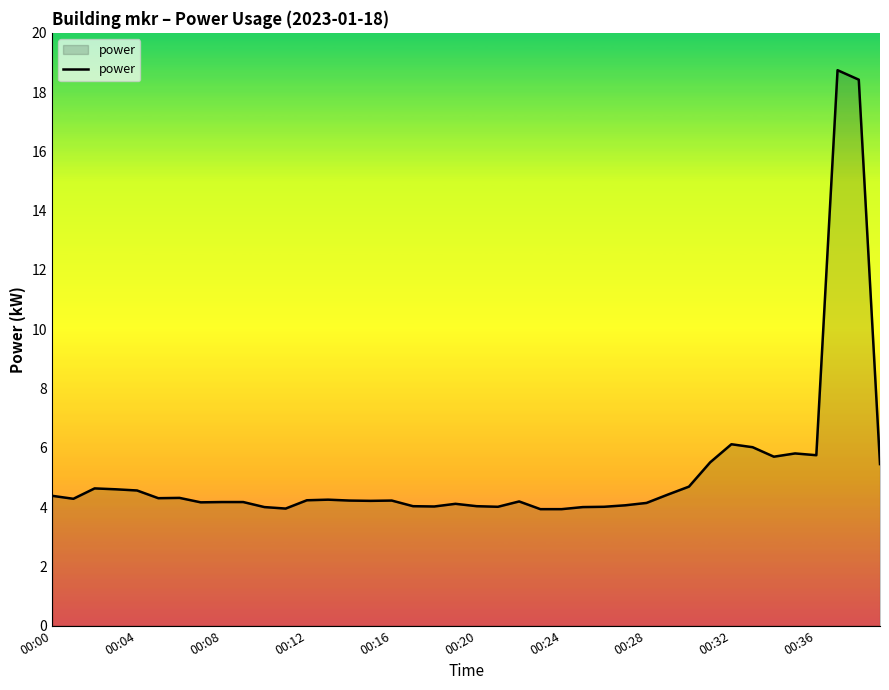

What is the difference between the maximum and minimum values?

14.8